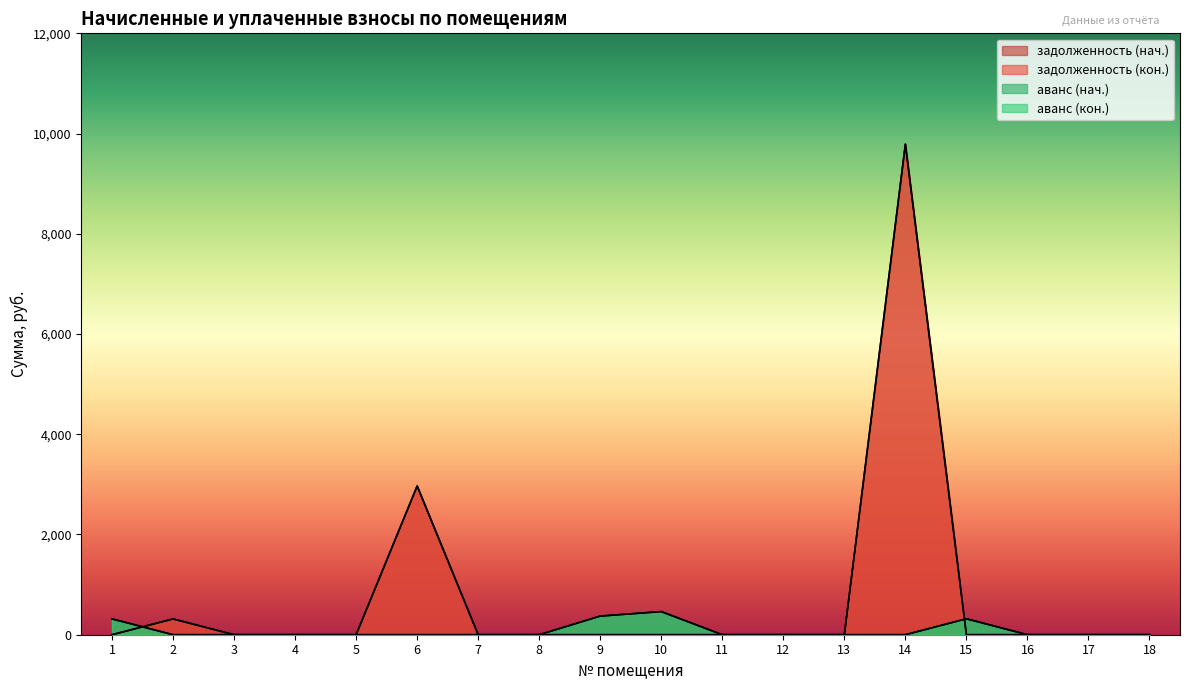

Is it true that аванс (нач.) equals 0.0 at 3?

True